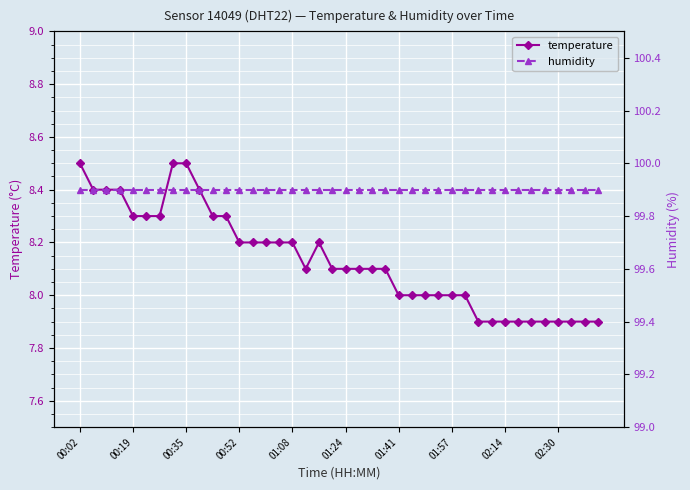

At which category does the chart reach its minimum across all series?

30